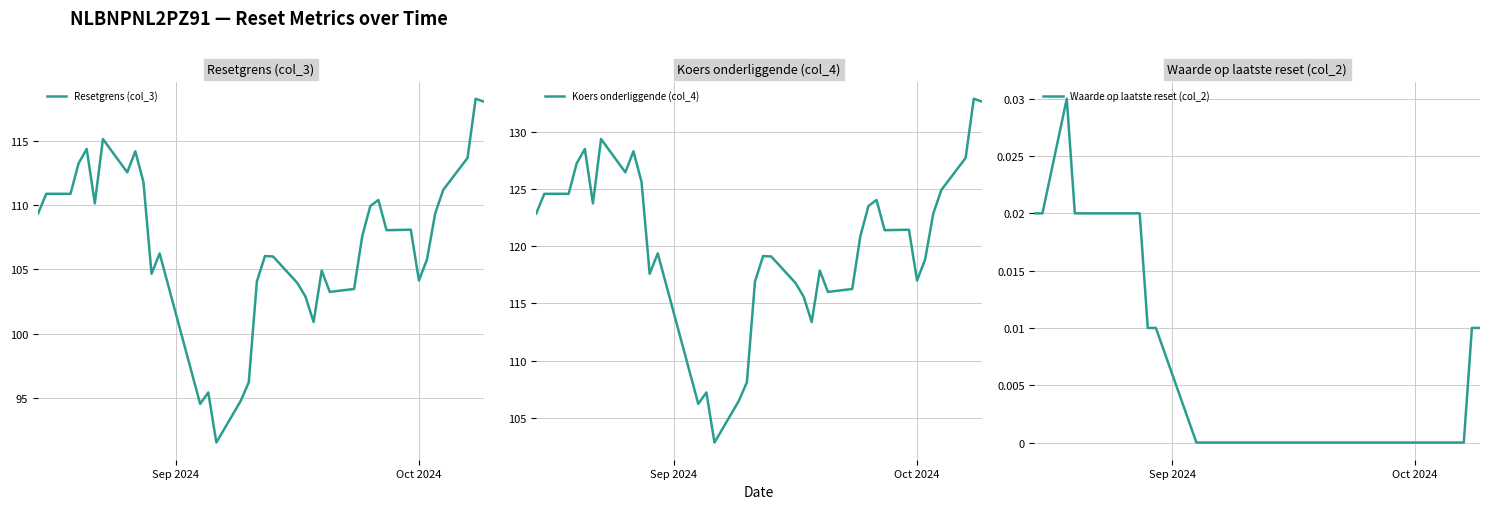

What is the minimum value for Resetgrens (col_3)?

91.5